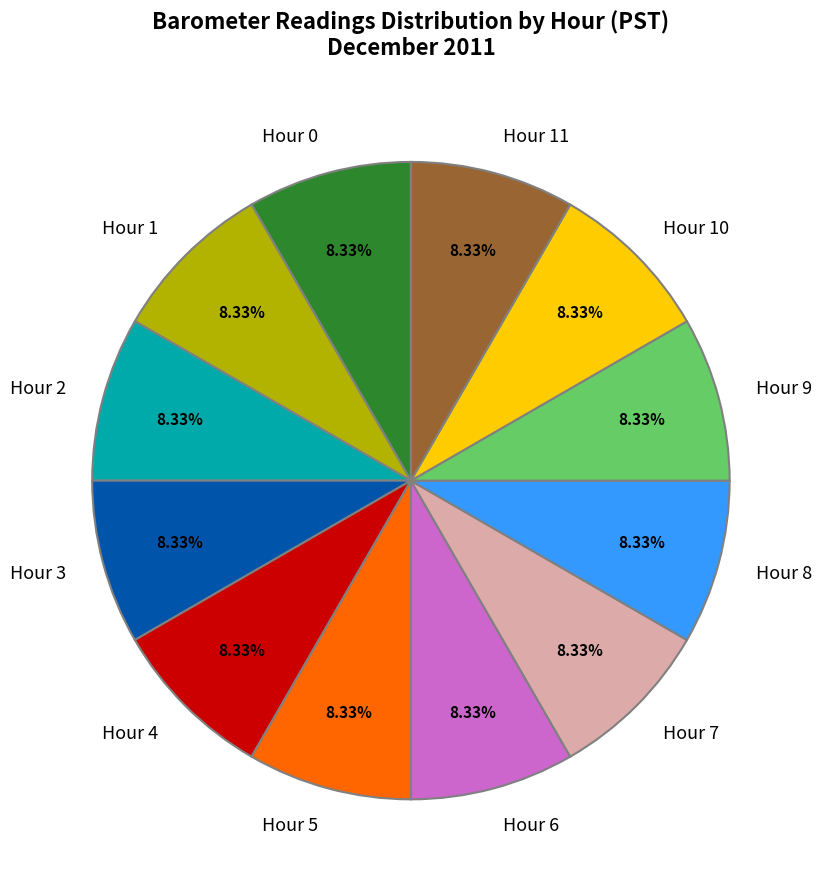

To the nearest percent, what is the average slice percentage?

8%